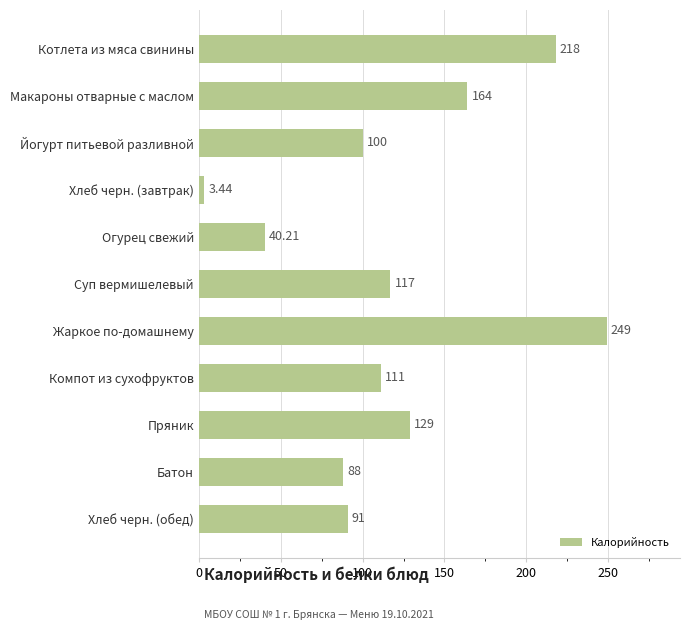

Where is the data nearest to the value 126?

Пряник